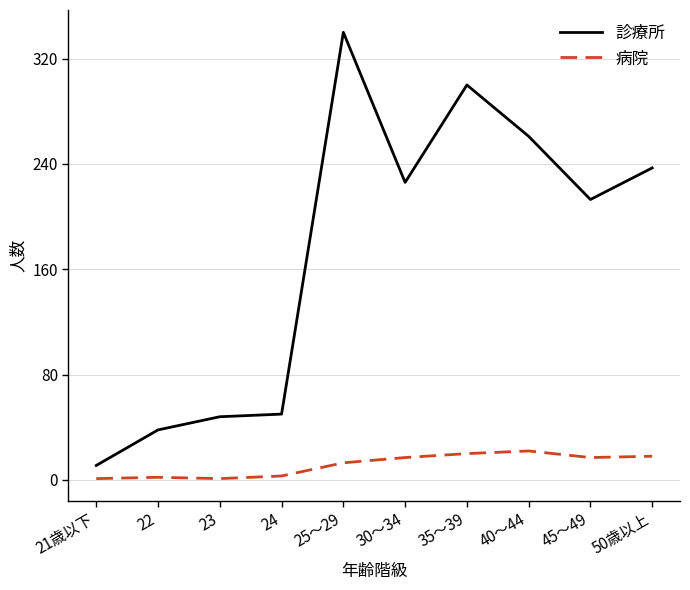

How many categories are shown in the chart?

10